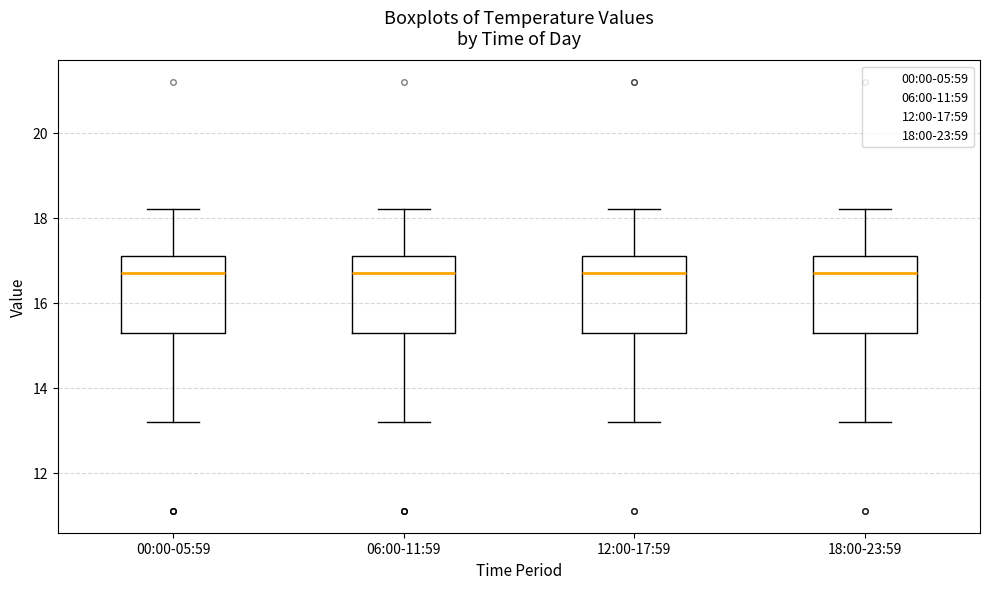

Reading left to right, read every box against the y-axis: the position of its median line, the range the box covers, and the ends of its whiskers. The values are not printed on the chart, so give them approximately, as read against the axis.

00:00-05:59: median 16.8, box 15.4 to 17.2, whiskers 13.2 to 18.2
06:00-11:59: median 16.8, box 15.4 to 17.2, whiskers 13.2 to 18.2
12:00-17:59: median 16.8, box 15.4 to 17.2, whiskers 13.2 to 18.2
18:00-23:59: median 16.8, box 15.4 to 17.2, whiskers 13.2 to 18.2